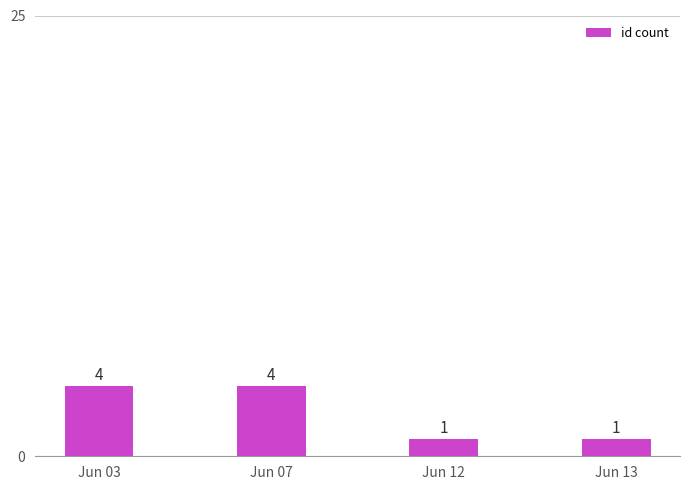

What is the sum of all values?

10